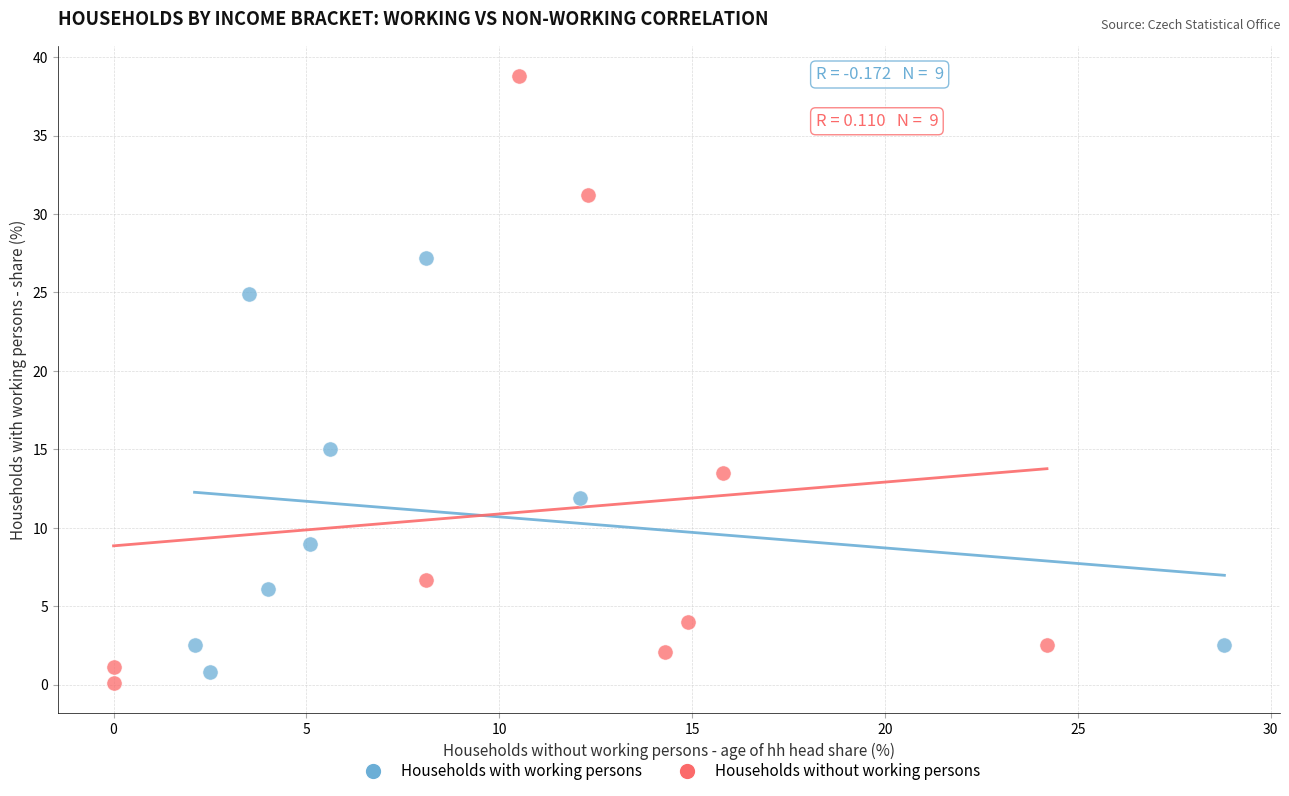

Which series reaches the maximum Y coordinate?

Households without working persons